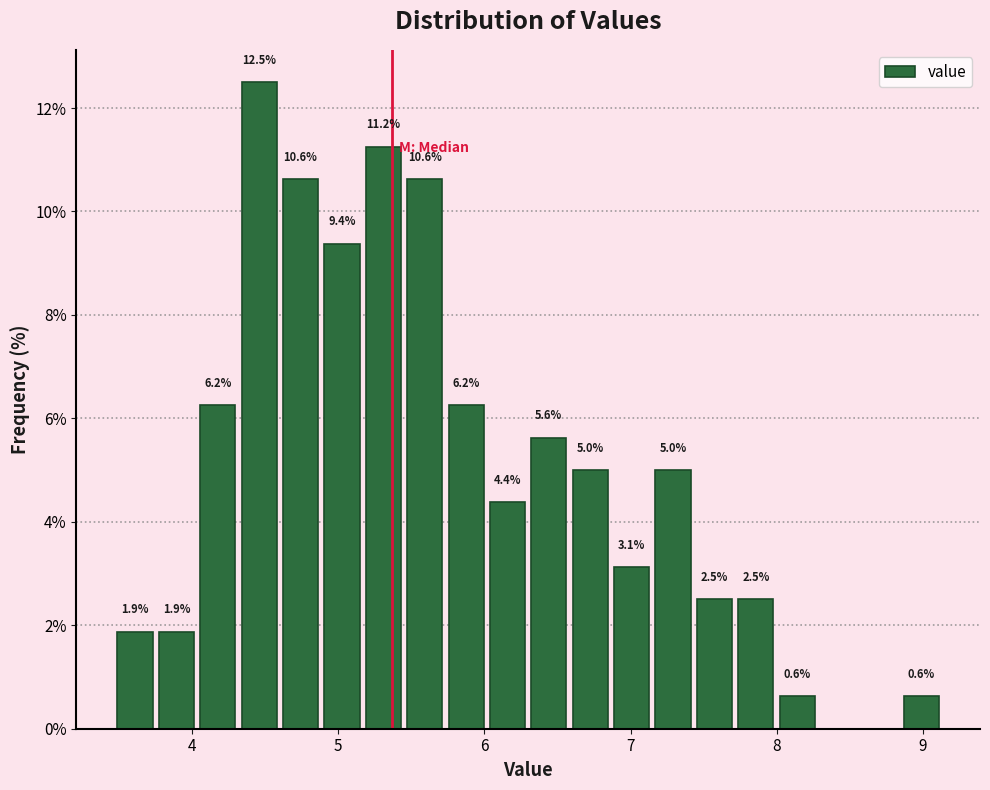

Around what value on the x-axis is the tallest bar? Give the approximate position of its centre, as read against the axis.

4.5